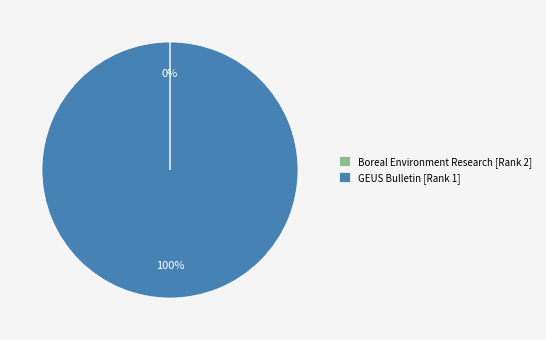

True or false: GEUS Bulletin [Rank 1] accounts for 100% of the total.

True